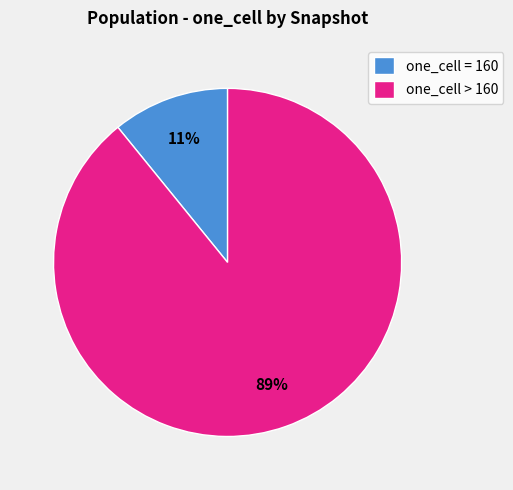

Do one_cell > 160 and one_cell = 160 together represent more than half of the pie?

Yes